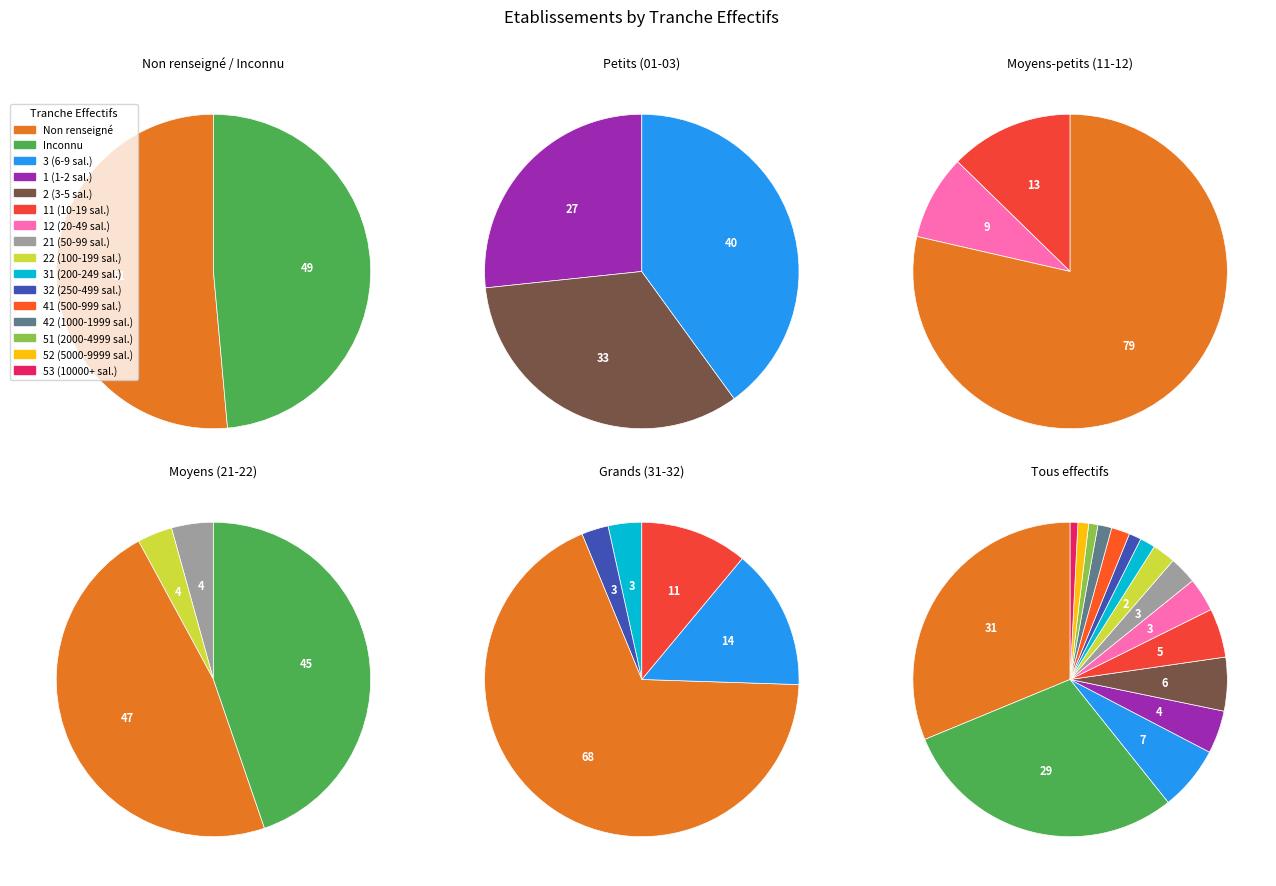

To the nearest percent, what portion does 31 represent?

2%